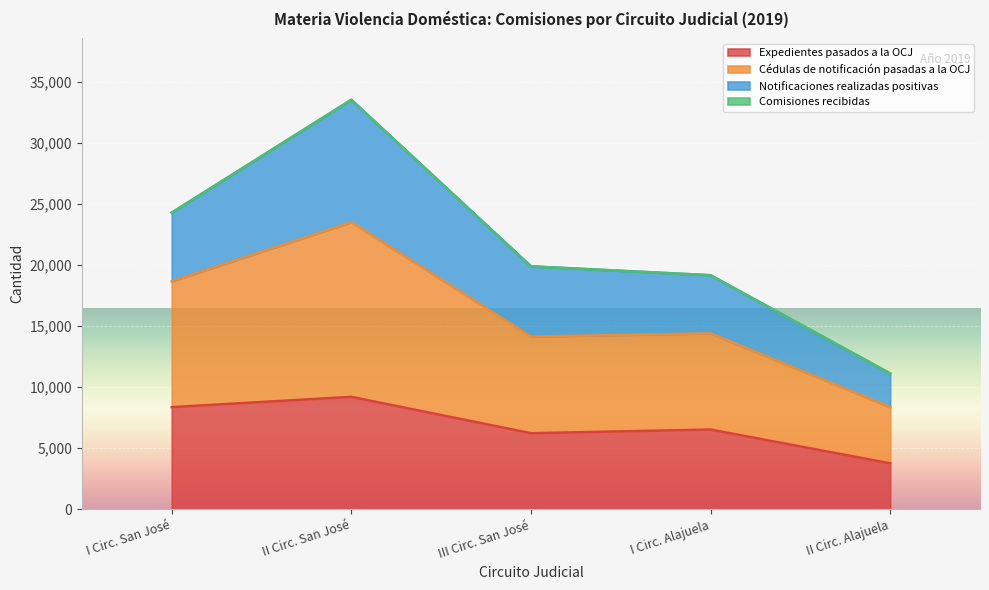

True or false: Expedientes pasados a la OCJ and Cédulas de notificación pasadas a la OCJ cross at least once.

False